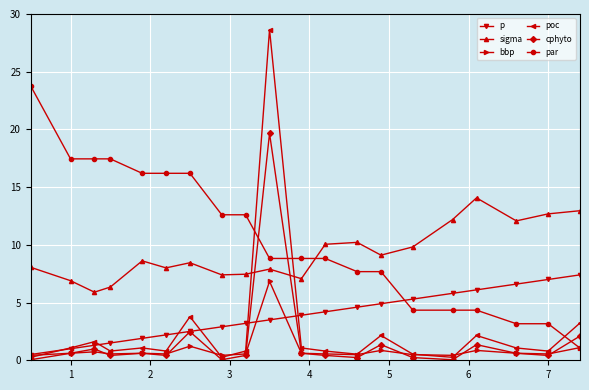

Which series has the largest total across all categories?

par